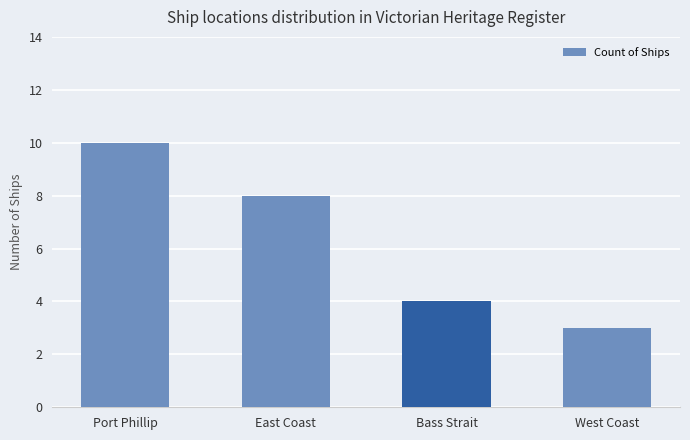

Reading left to right, list all the values displayed in this chart.

Port Phillip=10	East Coast=8	Bass Strait=4	West Coast=3